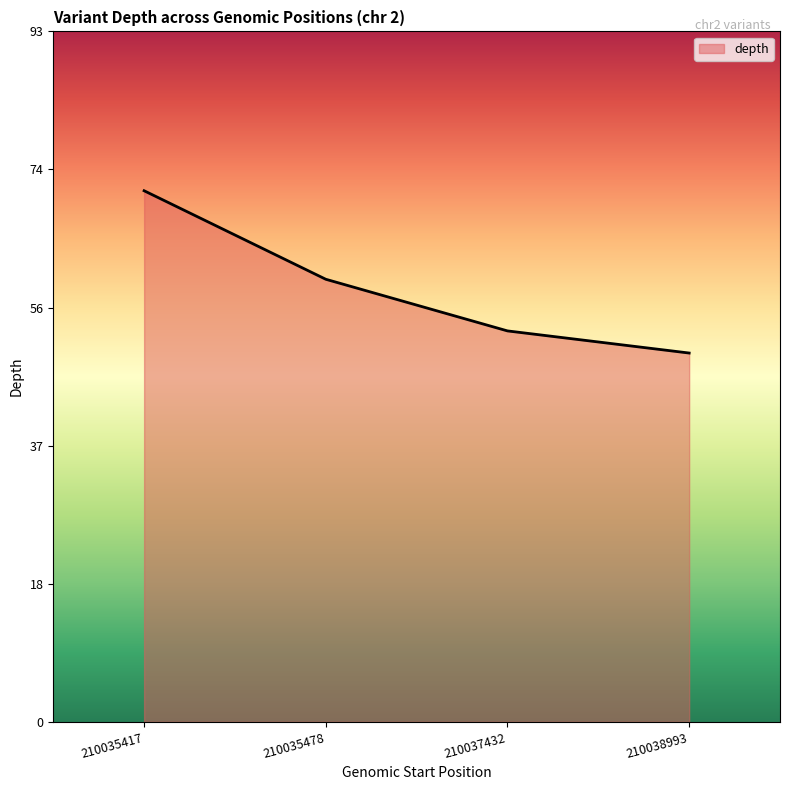

Reading right to left, transcribe all the data shown in this chart.

210038993=50	210037432=53	210035478=60	210035417=72